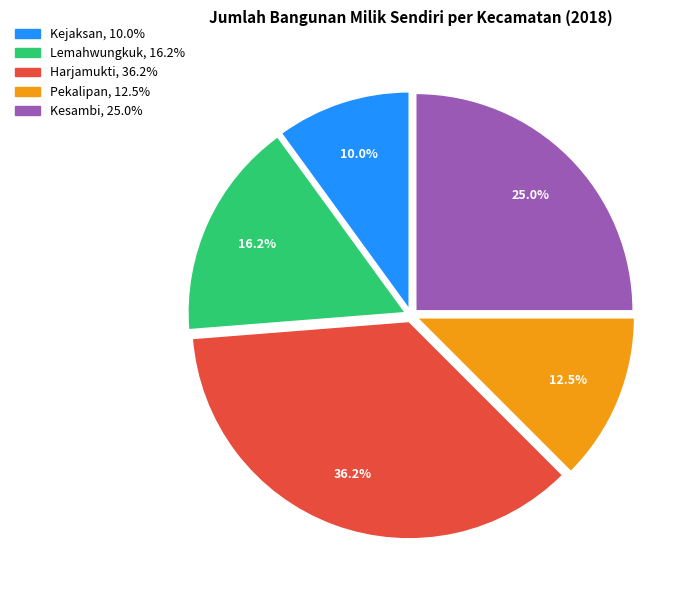

Is it true that Lemahwungkuk is 16% of the pie?

True